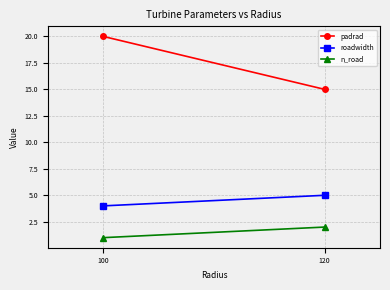

What is the approximate value of padrad at 120?

15